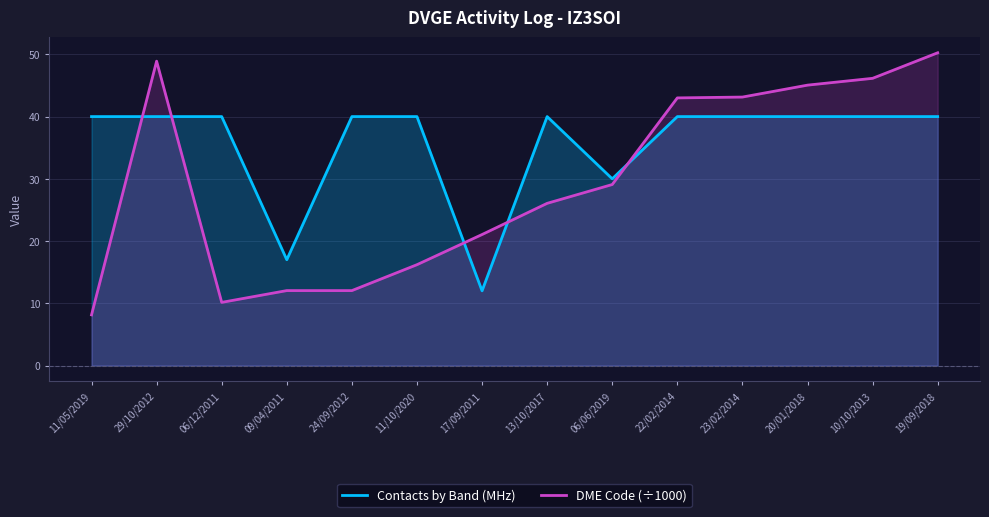

What is the sum of the Contacts by Band (MHz) values at 10/10/2013 and 06/12/2011?

80.0